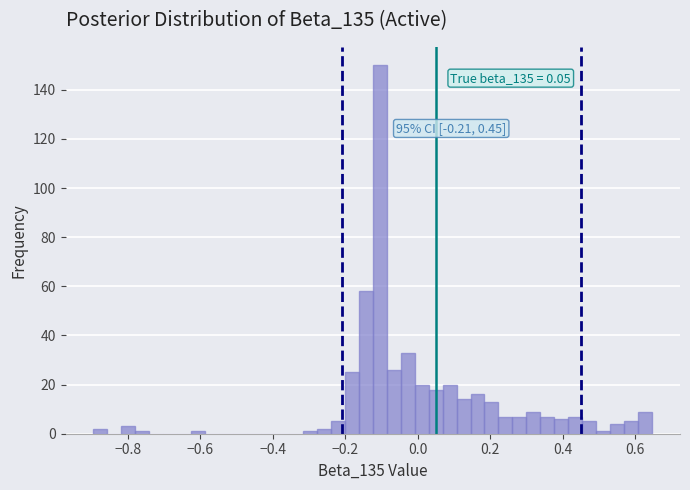

Read against the x-axis, roughly where is the centre of the tallest bar?

-0.10